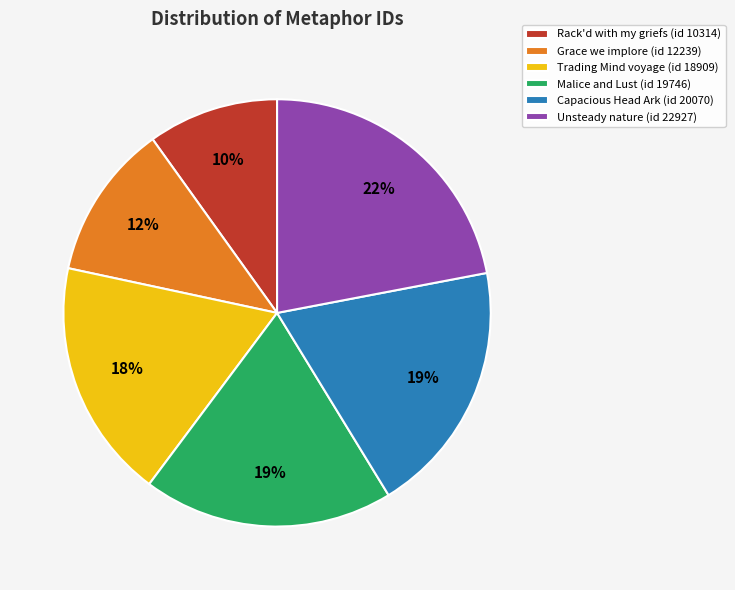

Is the sum of Grace we implore (id 12239) and Unsteady nature (id 22927) greater than half?

No